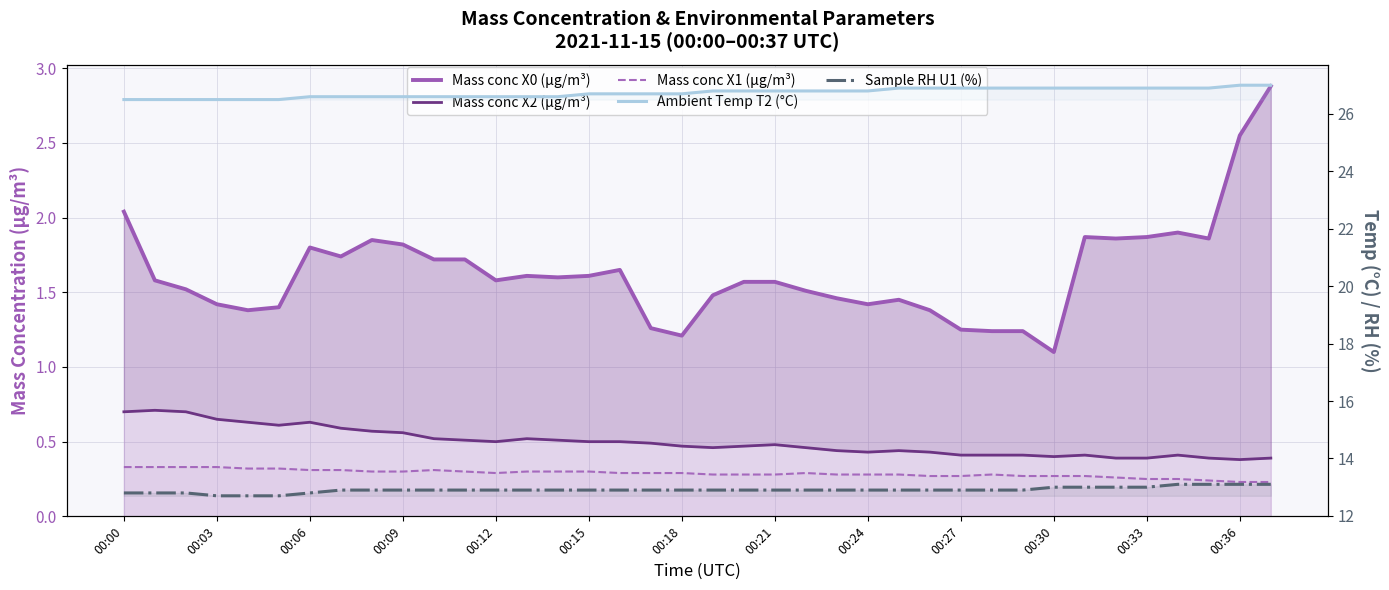

How many series are shown in this chart?

5